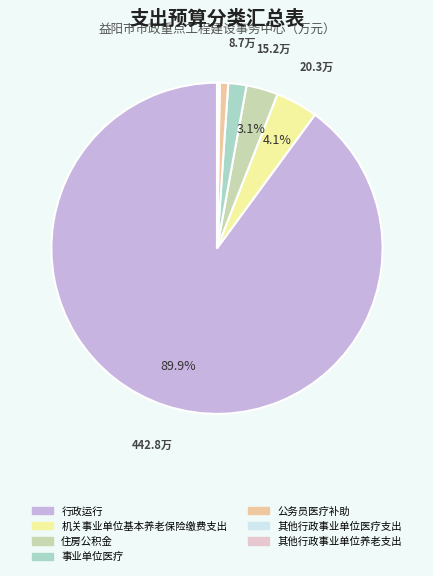

Is it true that 住房公积金 is 3% of the pie?

True